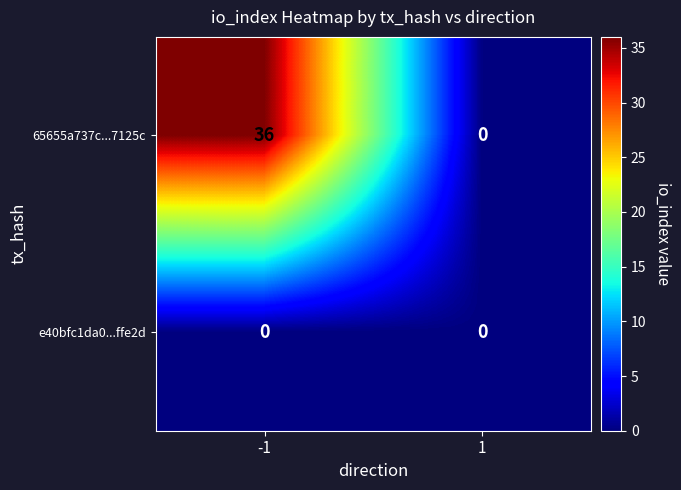

What is the maximum value shown in the chart?

36